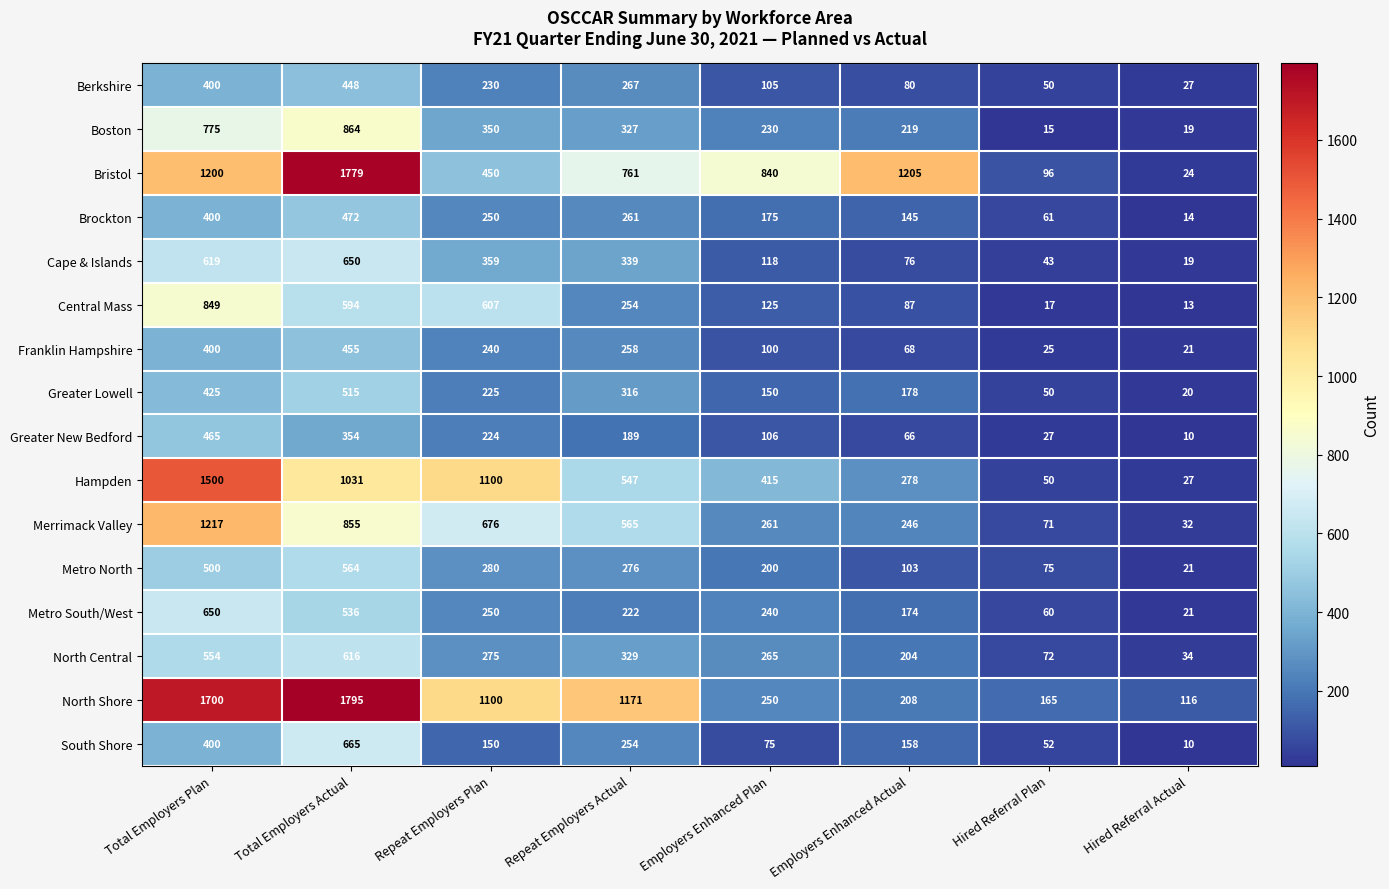

Rank the series at Employers Enhanced Actual from highest to lowest value.

Bristol, Hampden, Merrimack Valley, Boston, North Shore, North Central, Greater Lowell, Metro South/West, South Shore, Brockton, Metro North, Central Mass, Berkshire, Cape & Islands, Franklin Hampshire, Greater New Bedford